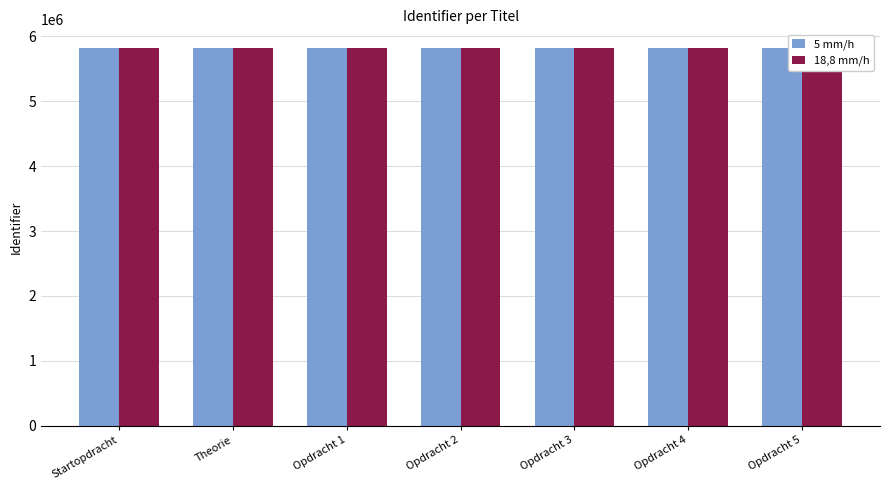

Between Startopdracht and Opdracht 5, which series saw the biggest shift?

18,8 mm/h